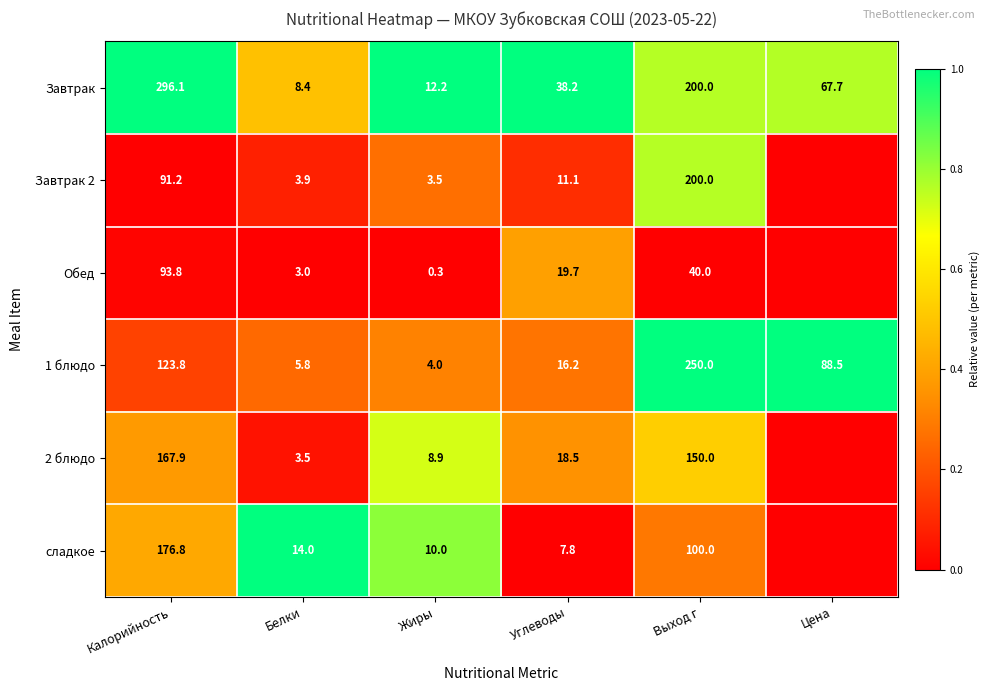

At Калорийность, list the series in order from smallest to largest.

Завтрак 2, Обед, 1 блюдо, 2 блюдо, сладкое, Завтрак